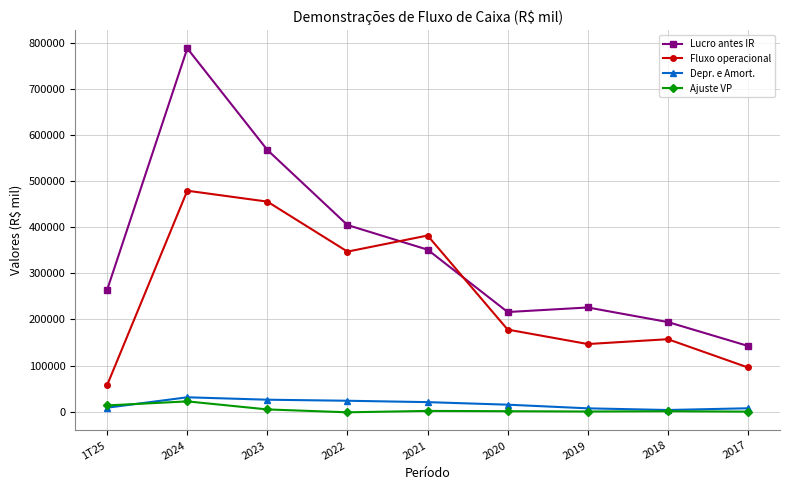

At which category is the sum across all series the highest?

2024